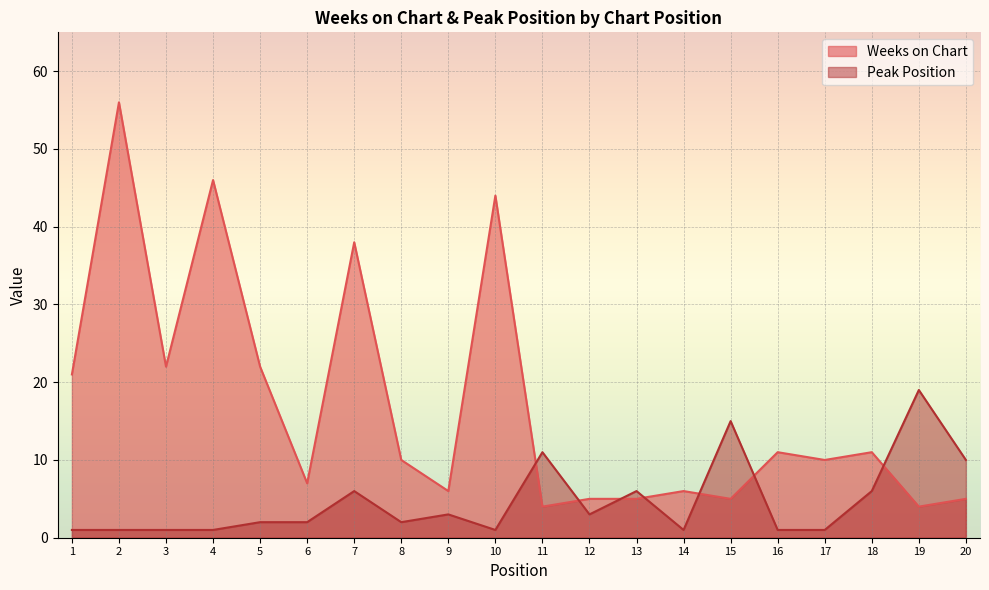

What are all the series names shown in the legend?

Weeks on Chart, Peak Position